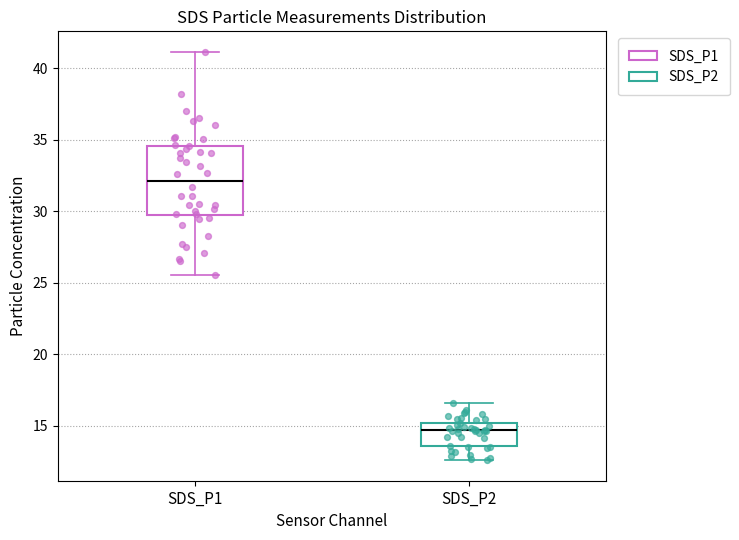

Where is the upper edge of the box for SDS_P2 on the y-axis? The values are not printed on the chart, so give them approximately, as read against the axis.

15.0